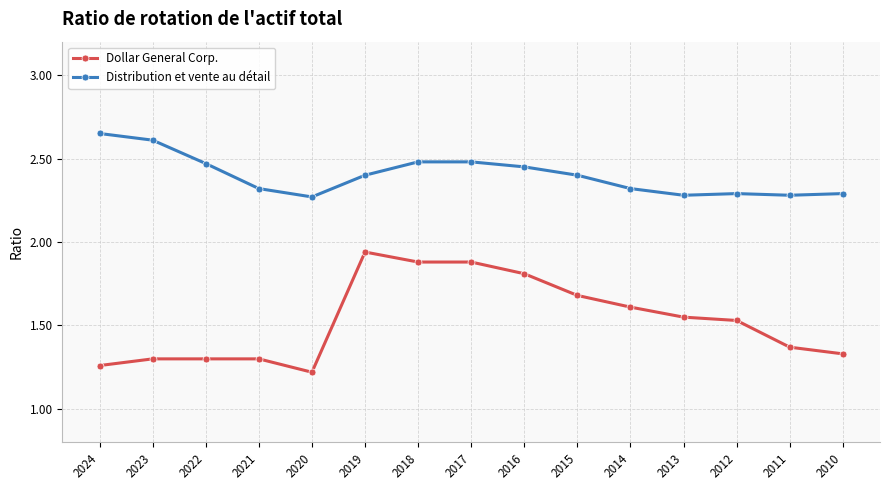

True or false: Distribution et vente au détail and Dollar General Corp. intersect in this chart.

False